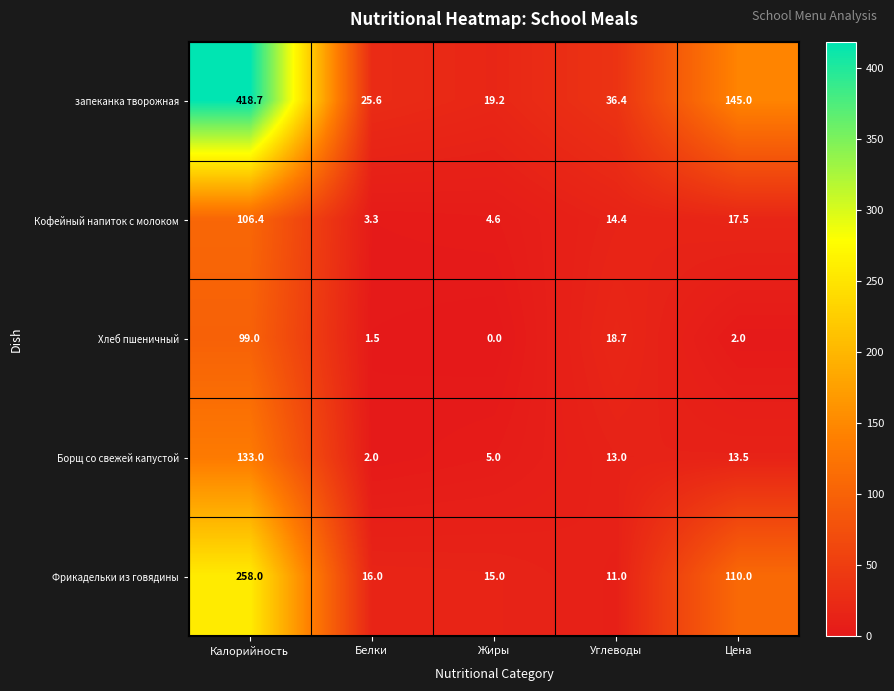

At how many categories does at least one series exceed 309?

1